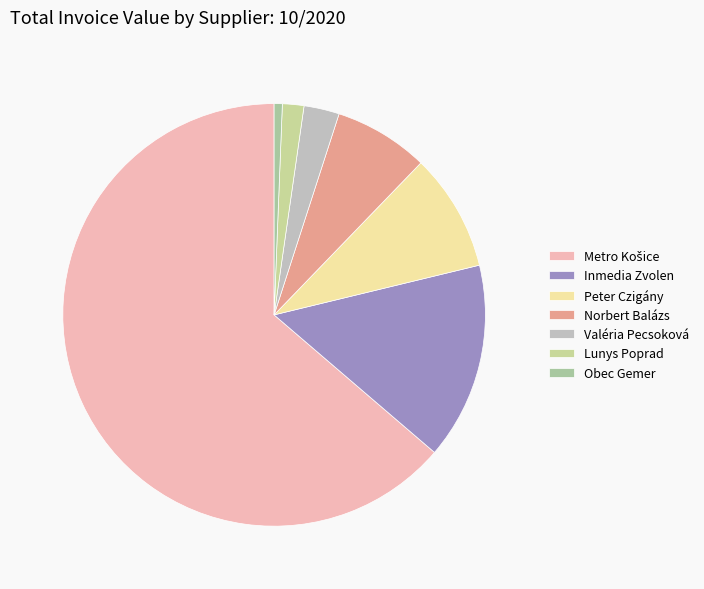

How many slices are in this pie chart?

7